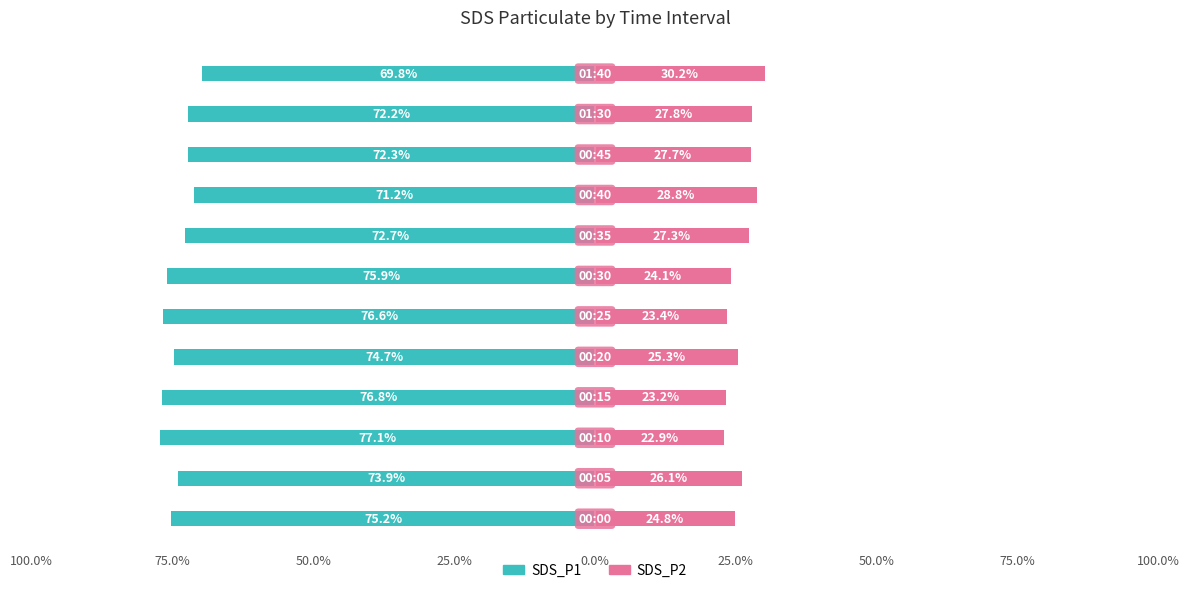

Reading right to left, list all the values displayed in this chart.

SDS_P1: -69.8	-72.2	-72.3	-71.2	-72.7	-75.9	-76.6	-74.7	-76.8	-77.1	-73.9	-75.2
SDS_P2: 30.2	27.8	27.7	28.8	27.3	24.1	23.4	25.3	23.2	22.9	26.1	24.8